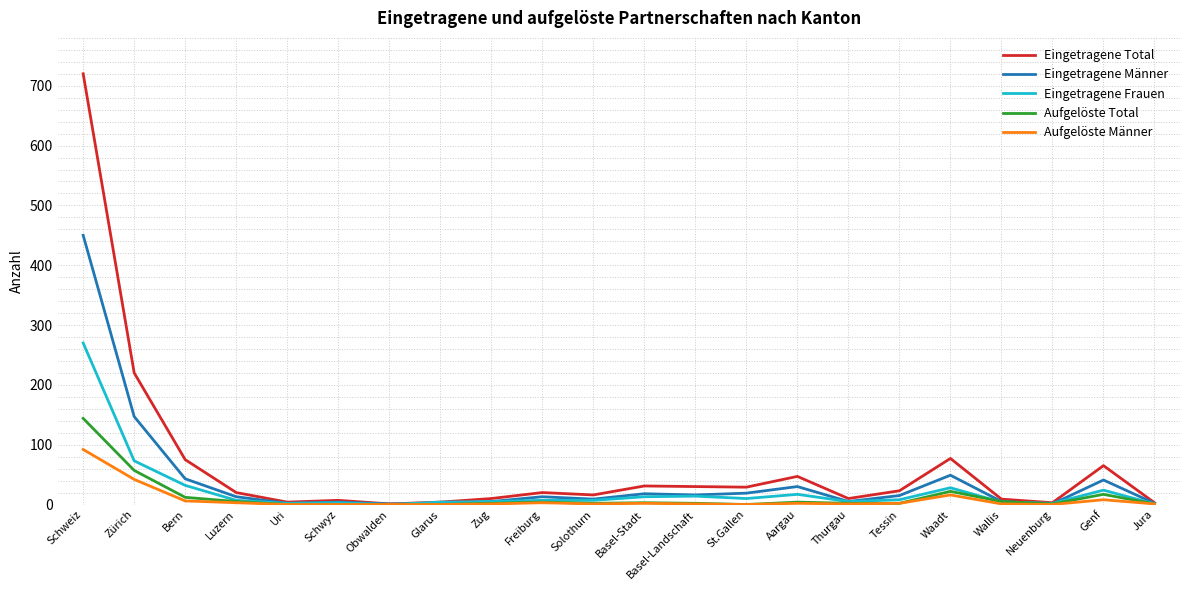

What position from the left is Basel-Landschaft?

13